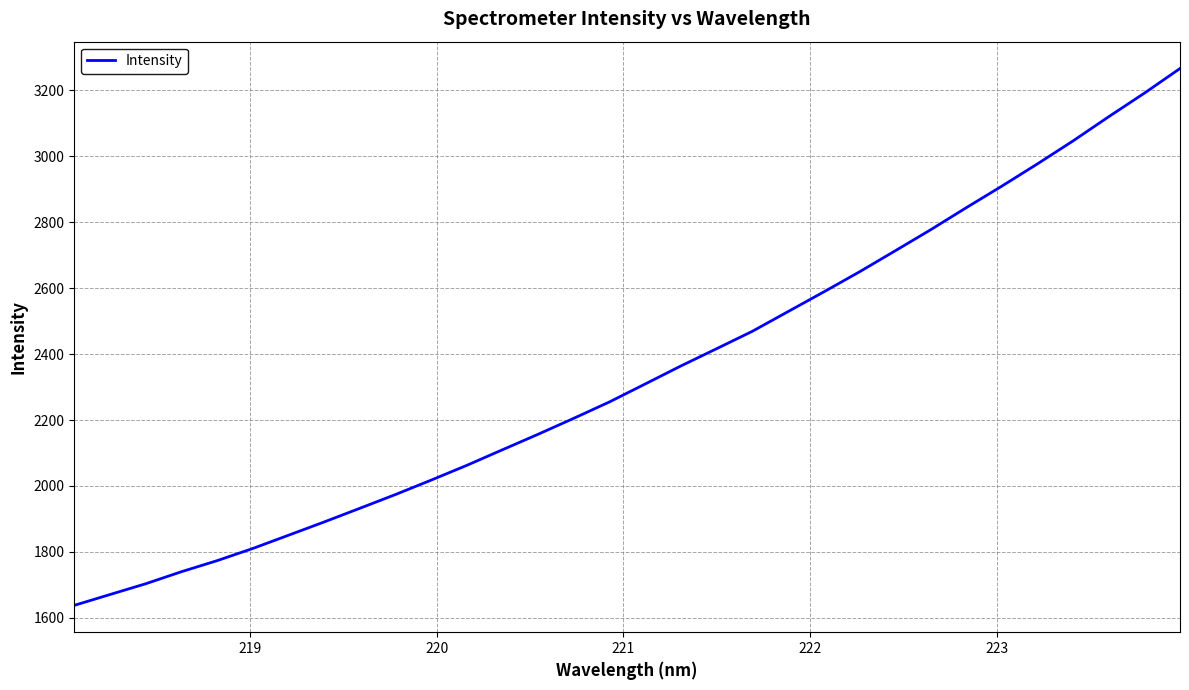

What is the difference between the second highest and minimum values?

1553.1